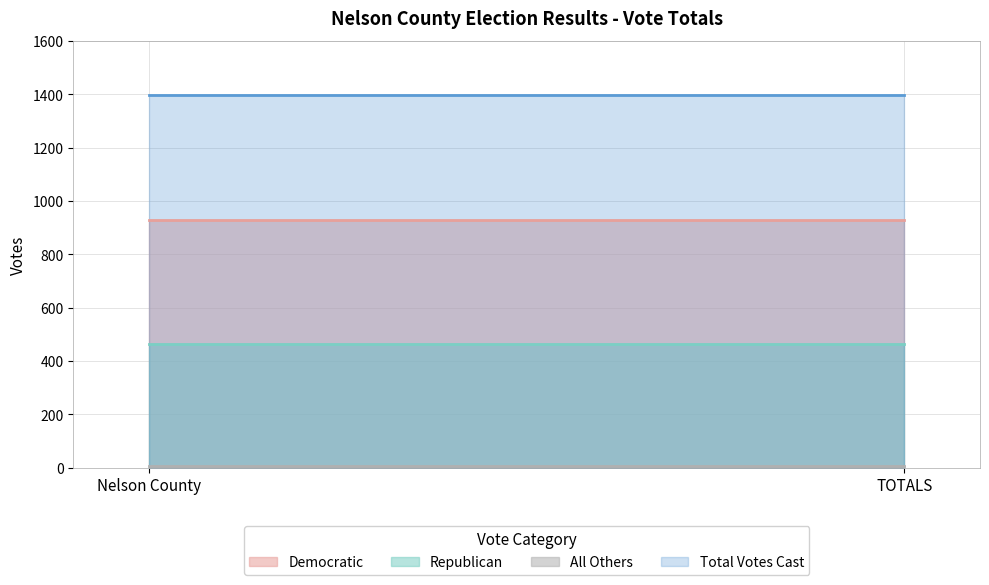

Which series has the largest total across all categories?

Total Votes Cast